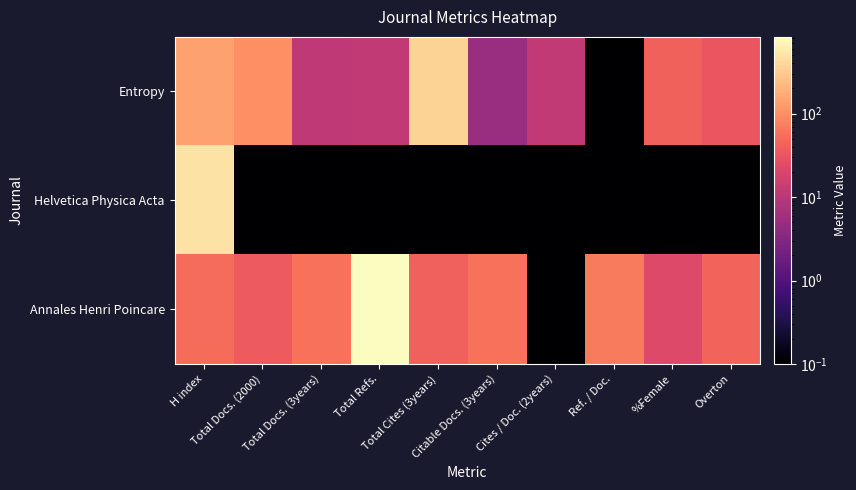

Which has a higher value, H index or %Female?

H index